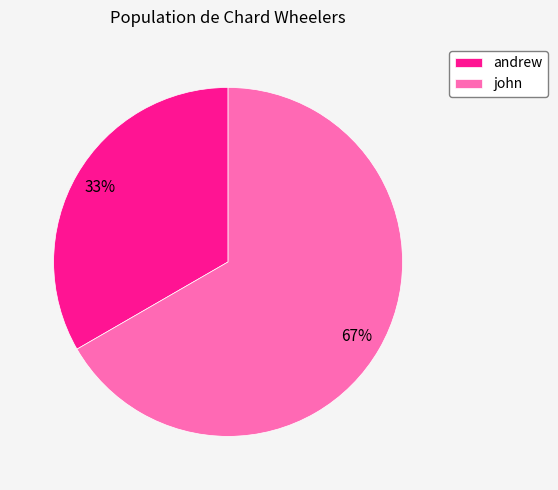

Count the number of slices in the pie.

2